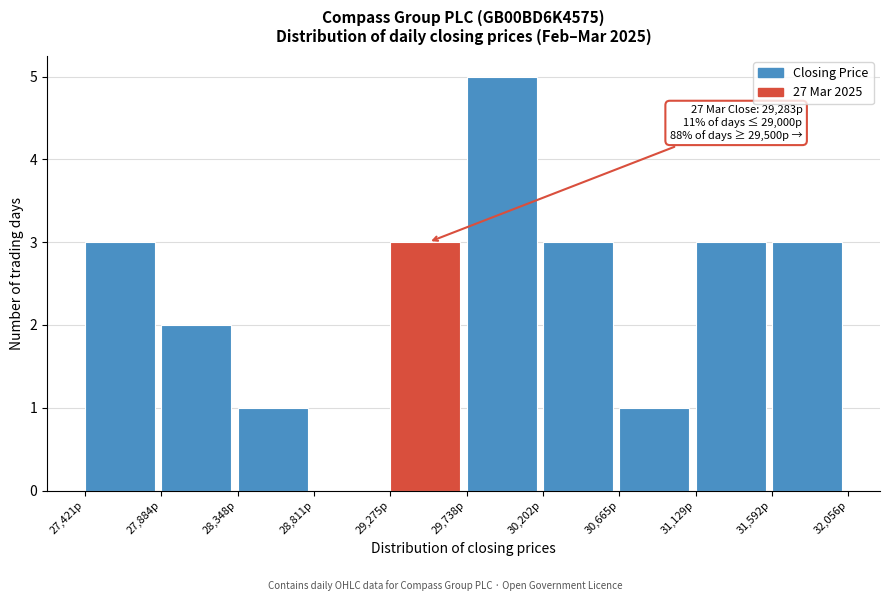

Over which range of the x-axis is the bar tallest?

29750 to 30200